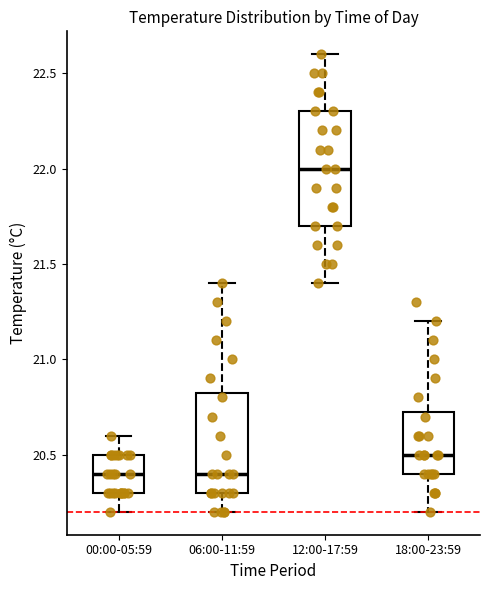

Reading left to right, transcribe this box plot: for each box, give where its median line is, the range the box spans, and where its two whiskers end, as read against the y-axis. The values are not printed on the chart, so give them approximately, as read against the axis.

00:00-05:59: median 20.40, box 20.30 to 20.50, whiskers 20.20 to 20.60
06:00-11:59: median 20.40, box 20.30 to 20.85, whiskers 20.20 to 21.40
12:00-17:59: median 22.00, box 21.70 to 22.30, whiskers 21.40 to 22.60
18:00-23:59: median 20.50, box 20.40 to 20.75, whiskers 20.20 to 21.20